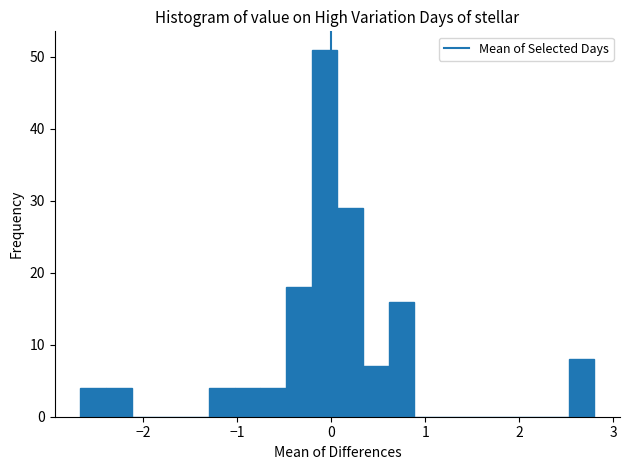

Read against the x-axis, roughly where is the centre of the tallest bar?

-0.1